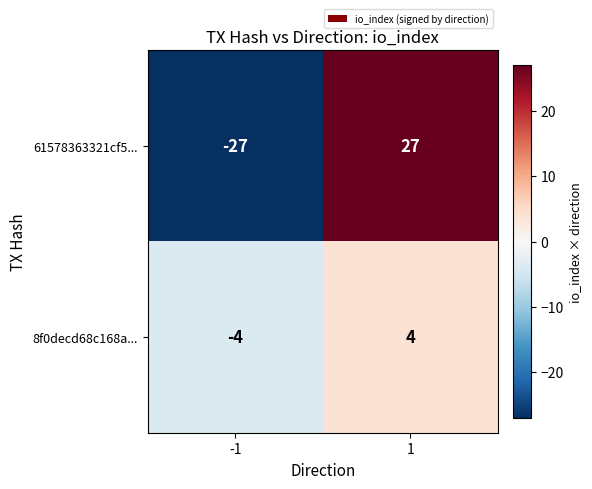

What is the minimum value shown in the chart?

-27